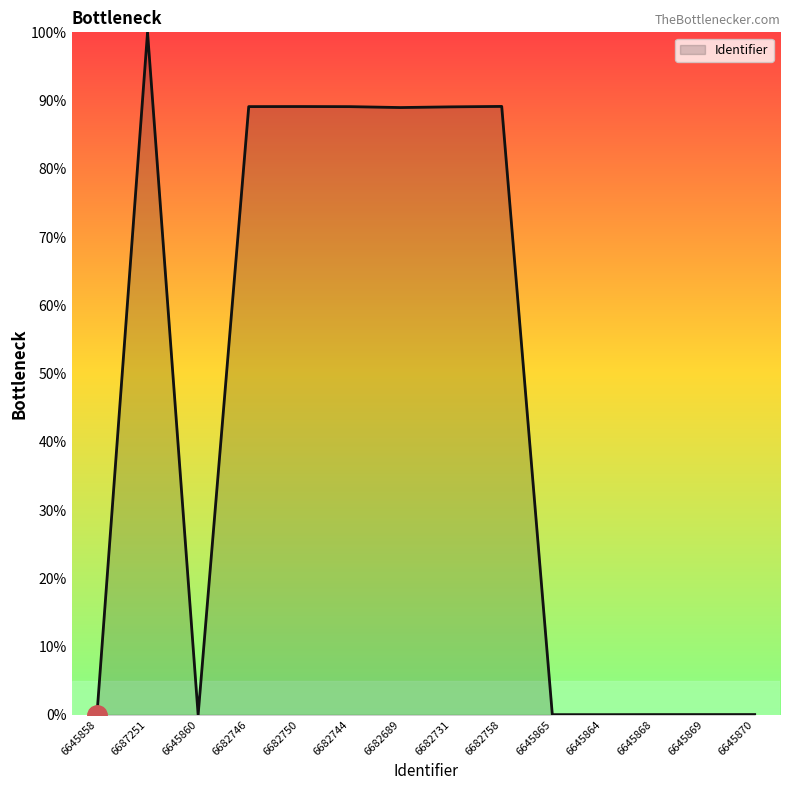

What is the difference between the maximum and minimum values?

100.0